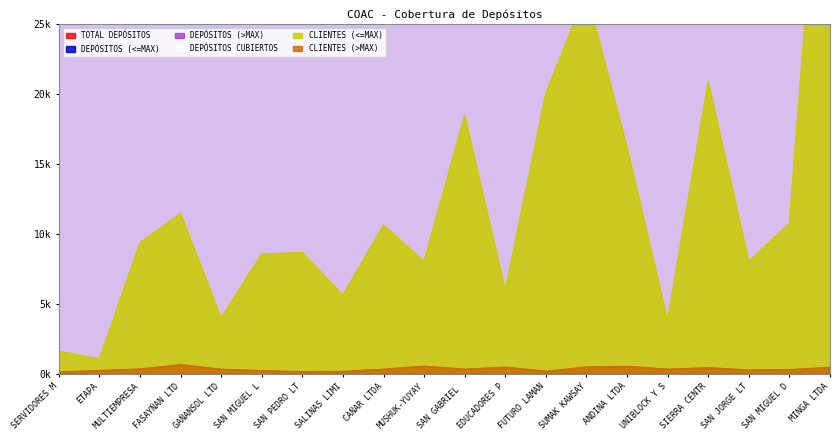

Is it true that CLIENTES (>MAX) equals 0.1 at MUSHUK-YUYAY?

False